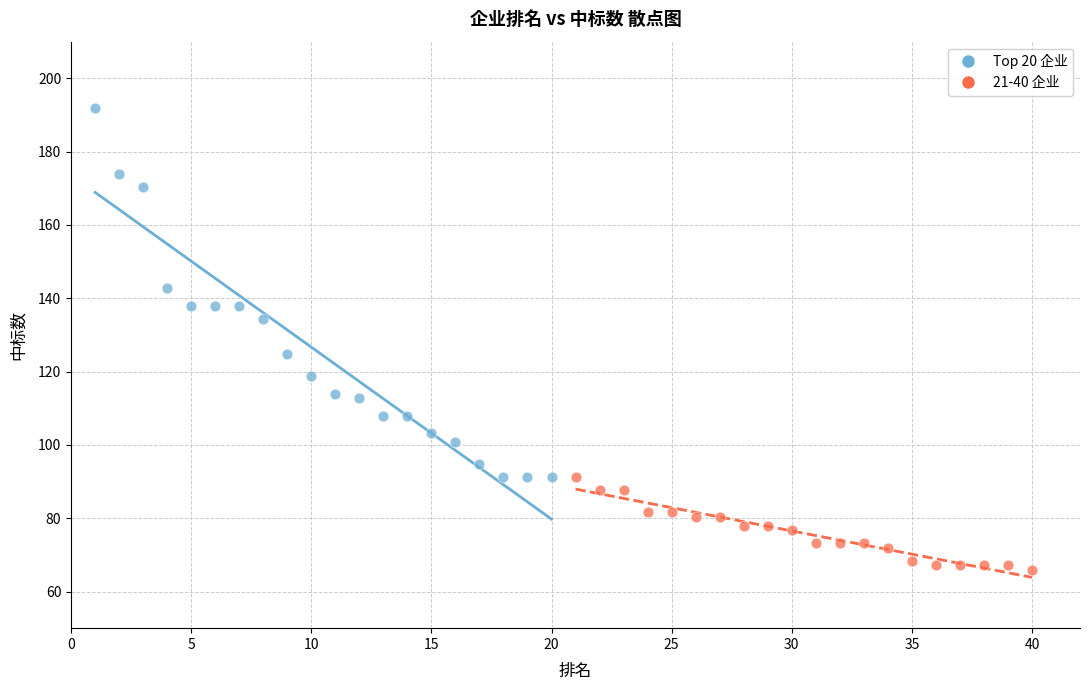

Which series has the widest spread of Y values?

Top 20 企业